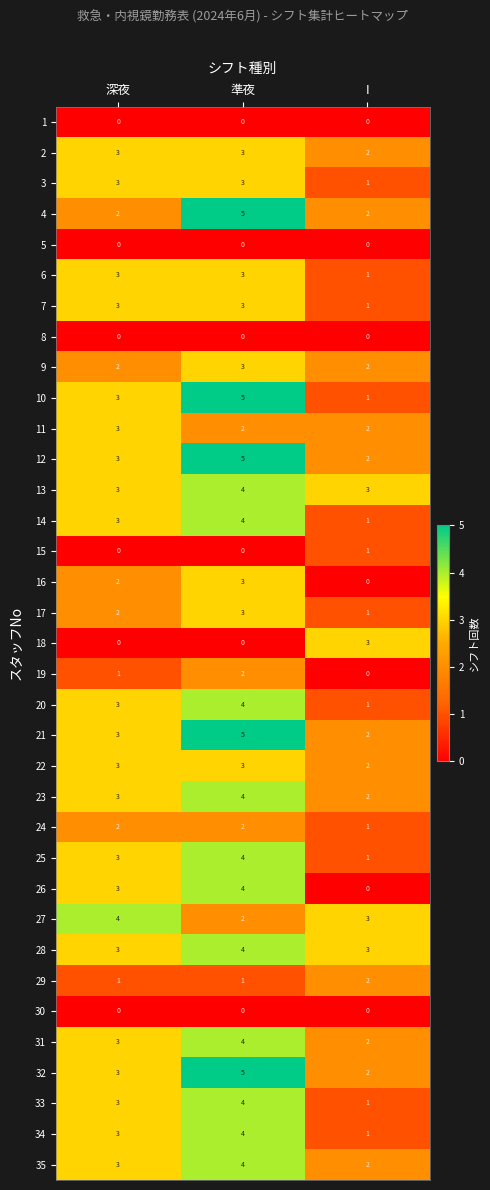

What is the sum of the 34 values at 深夜 and I?

4